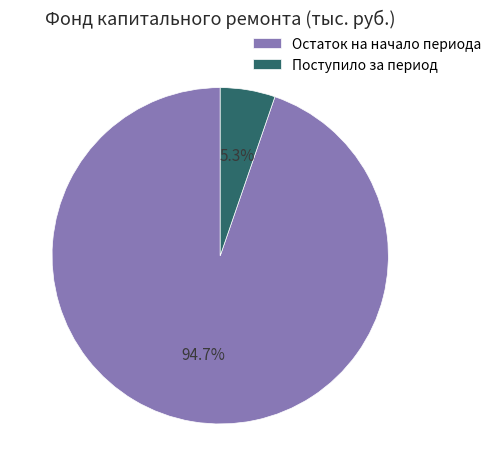

Which has a higher value, Поступило за период or Остаток на начало периода?

Остаток на начало периода